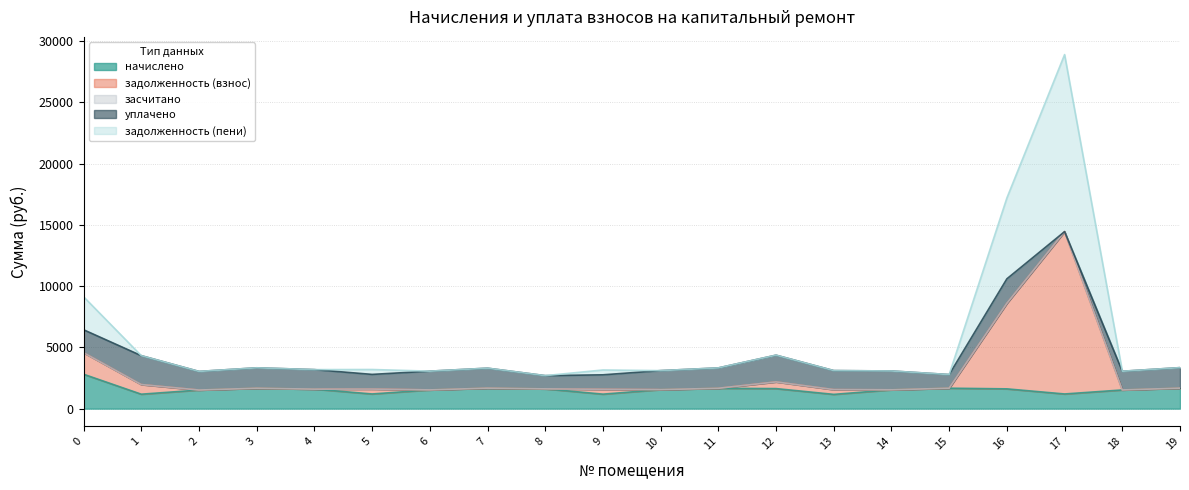

What is the spread (max minus min) of values at 6?

1530.1